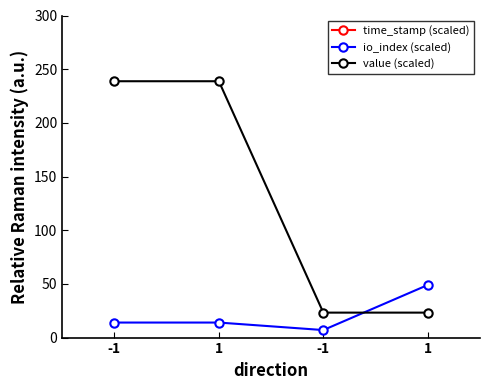

Count the number of data series in this chart.

3